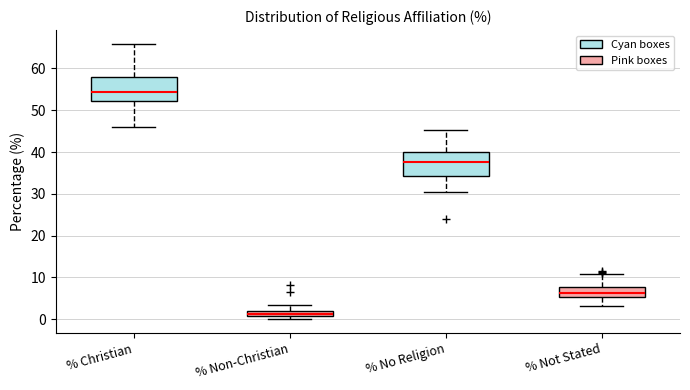

Where is the lower edge of the box for % Christian on the y-axis? The values are not printed on the chart, so give them approximately, as read against the axis.

52